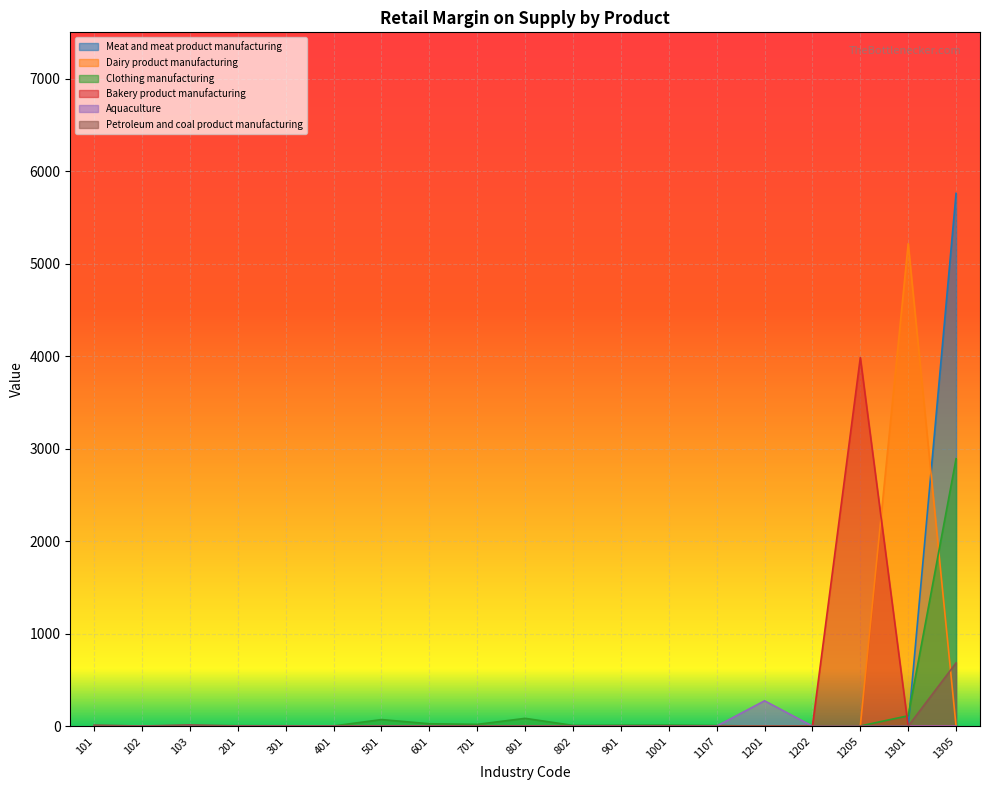

True or false: Dairy product manufacturing has more than 0 points higher than both neighbors.

True